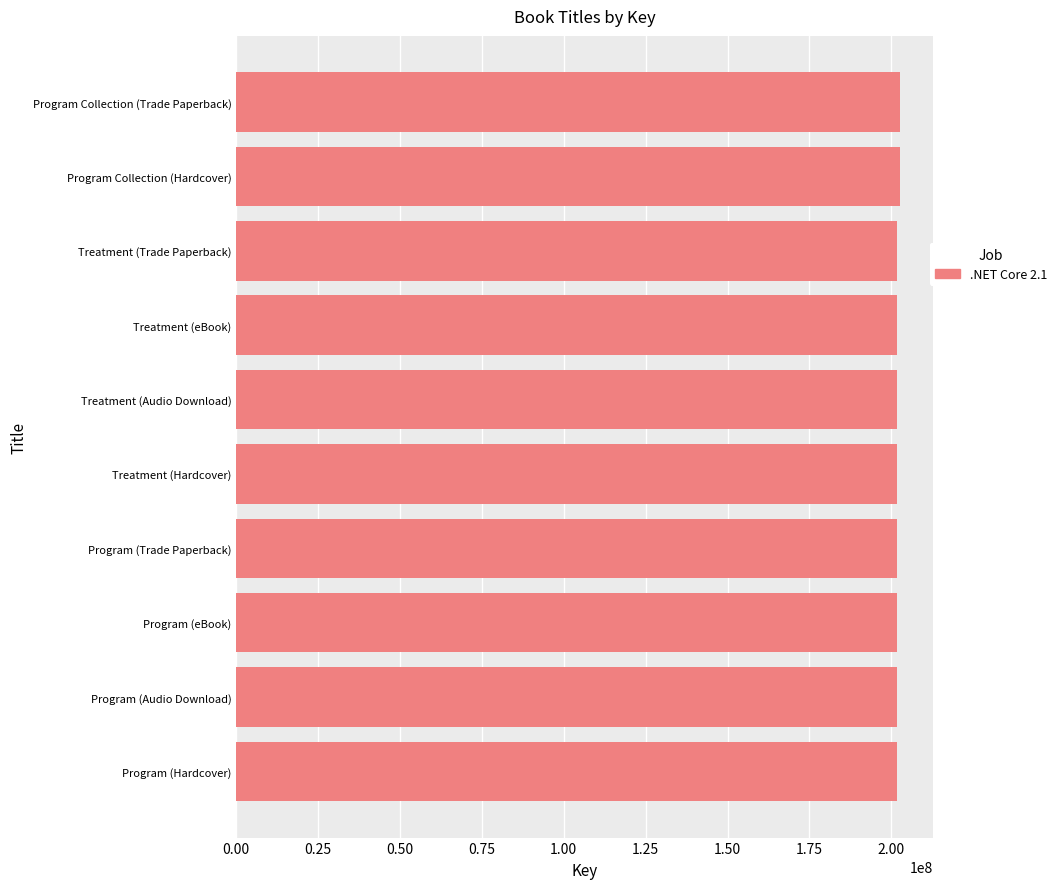

Read the value at Treatment (Hardcover).

201808727